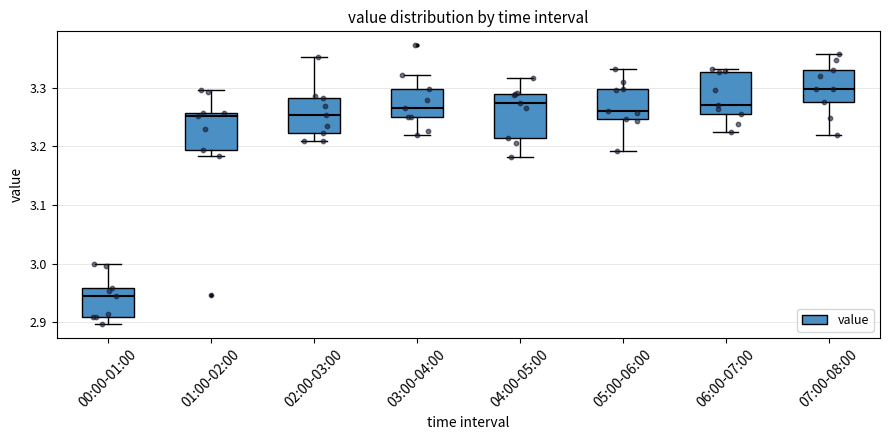

Reading left to right, transcribe this box plot: for each box, give where its median line is, the range the box spans, and where its two whiskers end, as read against the y-axis. The values are not printed on the chart, so give them approximately, as read against the axis.

00:00-01:00: median 2.94, box 2.91 to 2.96, whiskers 2.90 to 3.00
01:00-02:00: median 3.25, box 3.19 to 3.26, whiskers 3.18 to 3.30
02:00-03:00: median 3.25, box 3.22 to 3.28, whiskers 3.21 to 3.35
03:00-04:00: median 3.27, box 3.25 to 3.30, whiskers 3.22 to 3.32
04:00-05:00: median 3.27, box 3.21 to 3.29, whiskers 3.18 to 3.32
05:00-06:00: median 3.26, box 3.25 to 3.30, whiskers 3.19 to 3.33
06:00-07:00: median 3.27, box 3.26 to 3.33, whiskers 3.22 to 3.33 (just above the box's upper edge)
07:00-08:00: median 3.30, box 3.28 to 3.33, whiskers 3.22 to 3.36